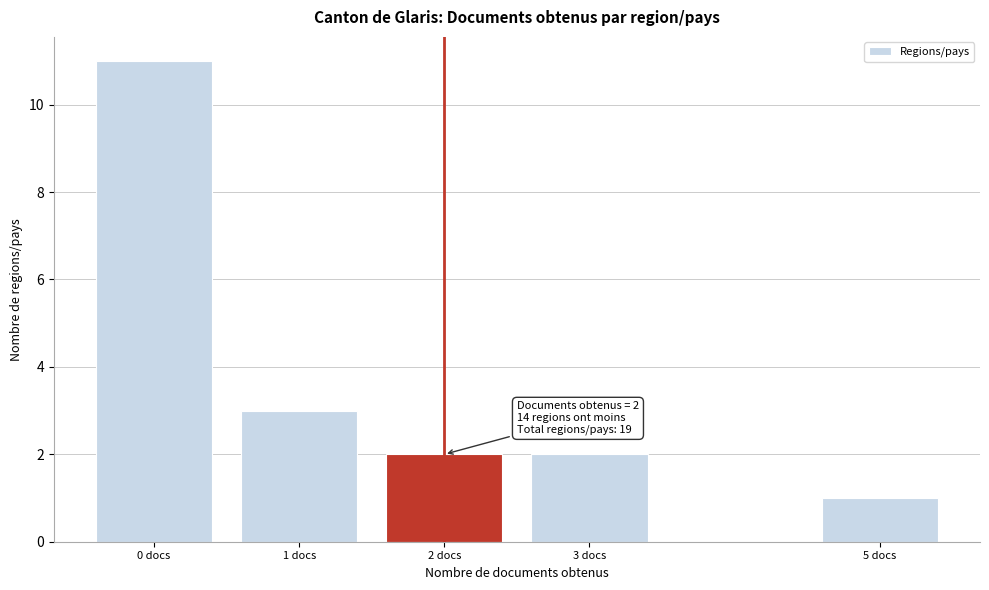

Reading left to right, transcribe all the data shown in this chart.

11	3	2	2	1